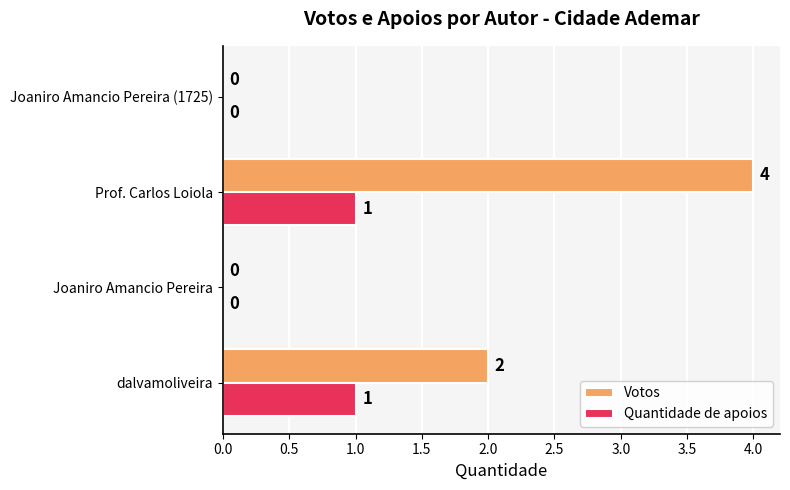

Which series changed the most between Joaniro Amancio Pereira and Prof. Carlos Loiola?

Votos